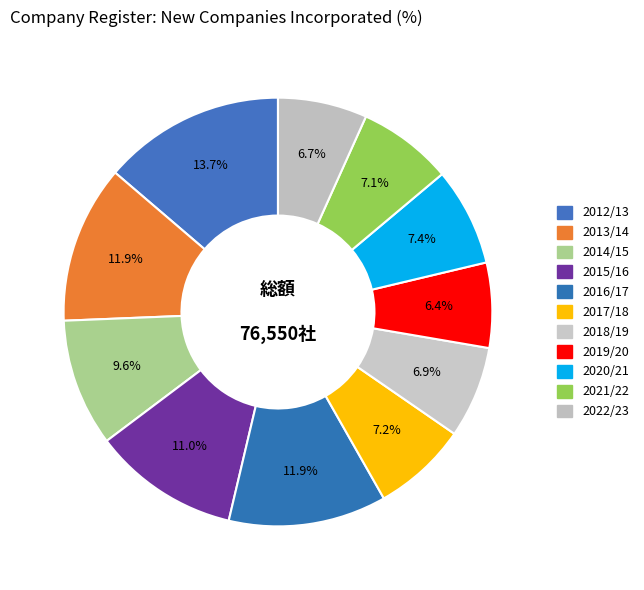

Approximately how many times larger is the value at 2013/14 compared to 2019/20?

1.9